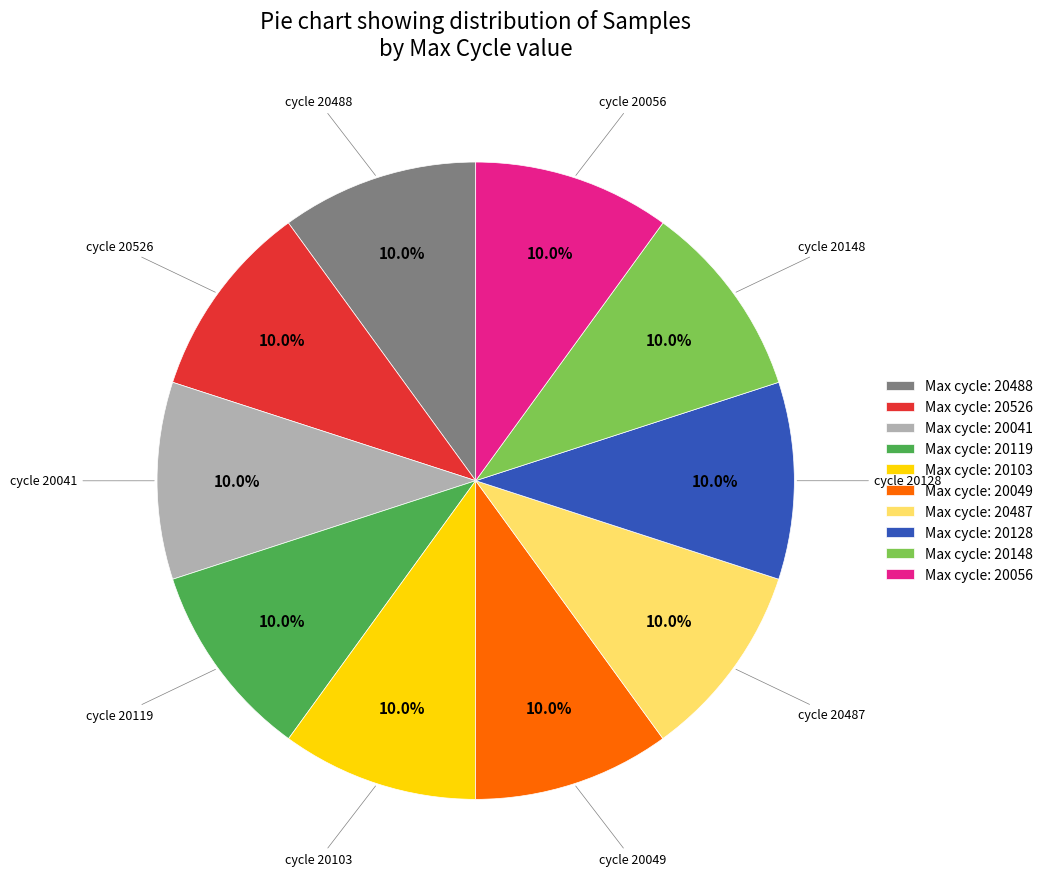

How many segments does this pie chart have?

10